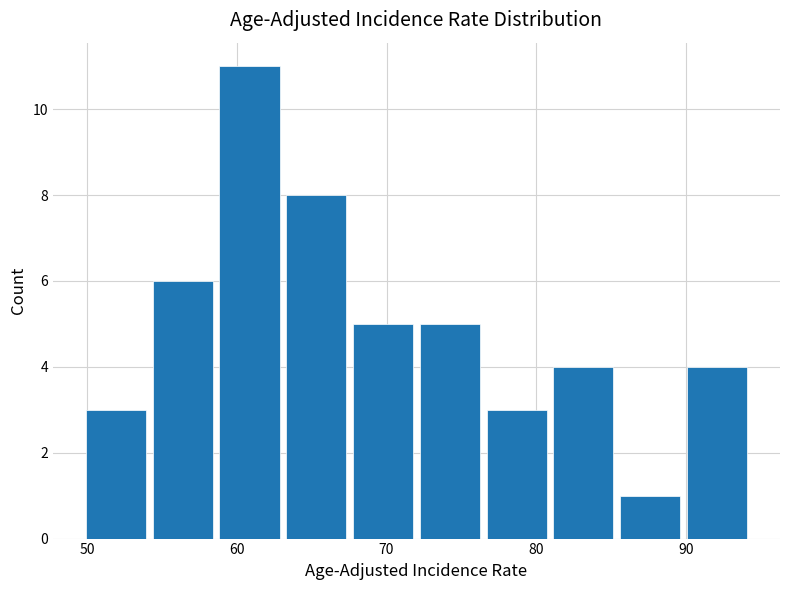

What is the height of the bar covering 76 to 81 on the x-axis? Neither the bar edges nor the heights are printed on the chart, so give them approximately, as read against the axes.

3